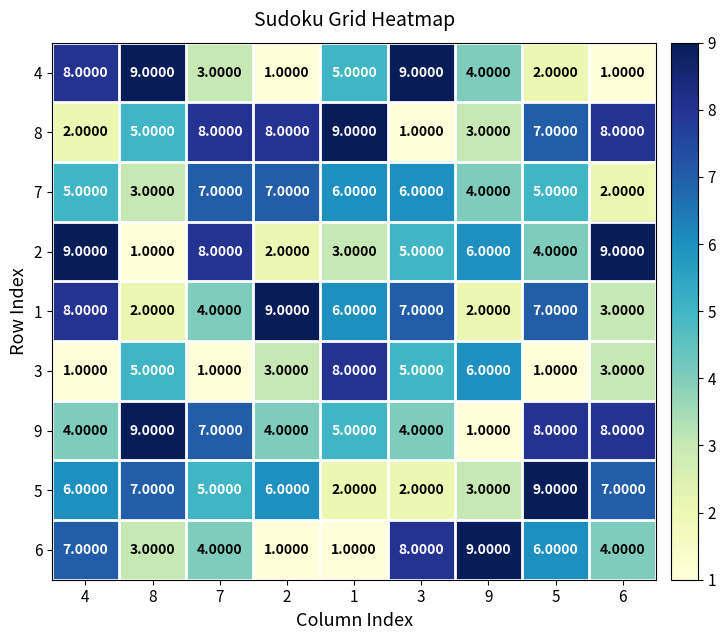

What is the spread (max minus min) of values at 4?

8